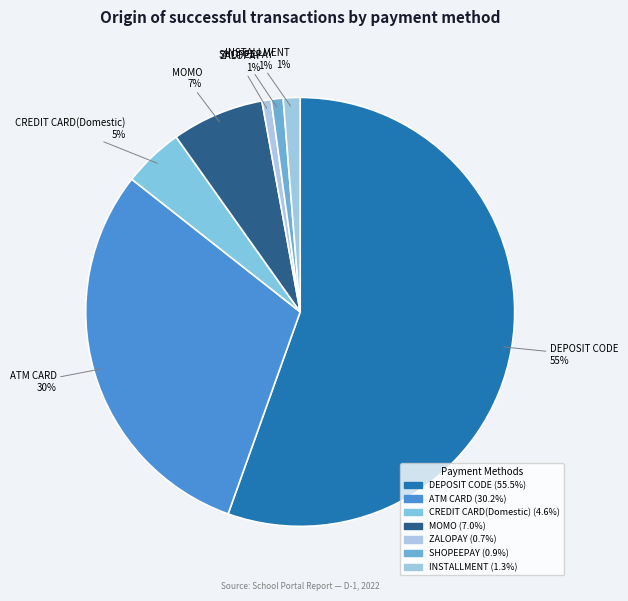

How much of the chart is everything except DEPOSIT CODE?

44.5%